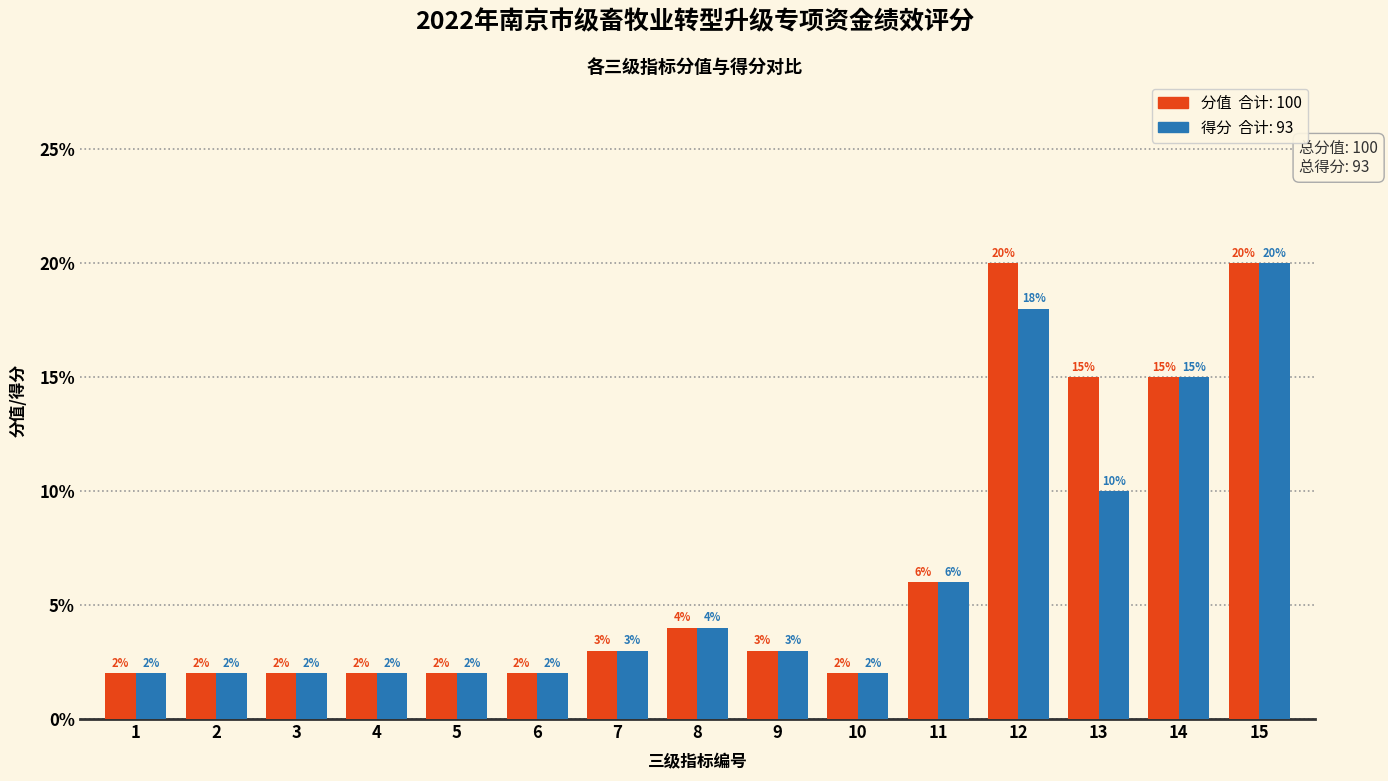

Reading left to right, what are all the values shown in this chart?

分值: 1=2	2=2	3=2	4=2	5=2	6=2	7=3	8=4	9=3	10=2	11=6	12=20	13=15	14=15	15=20
得分: 1=2	2=2	3=2	4=2	5=2	6=2	7=3	8=4	9=3	10=2	11=6	12=18	13=10	14=15	15=20